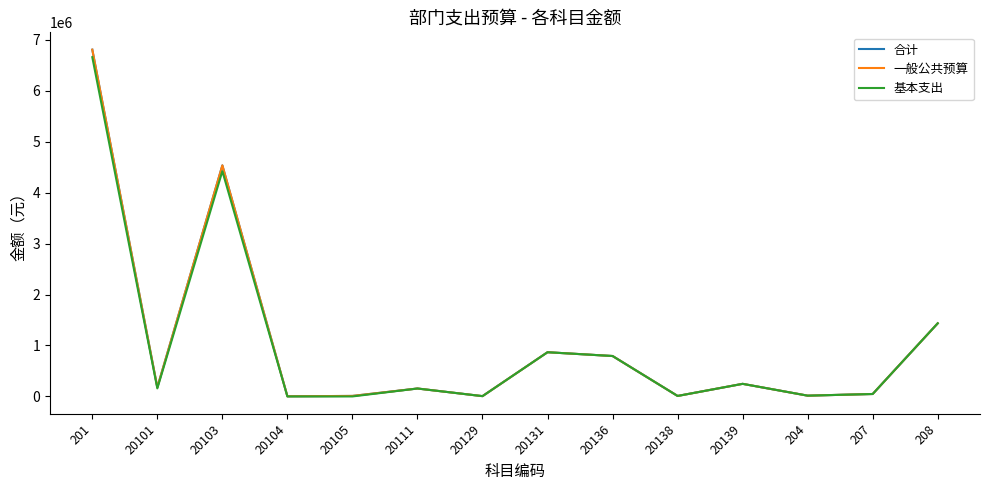

Between 204 and 20105, which is larger?

204